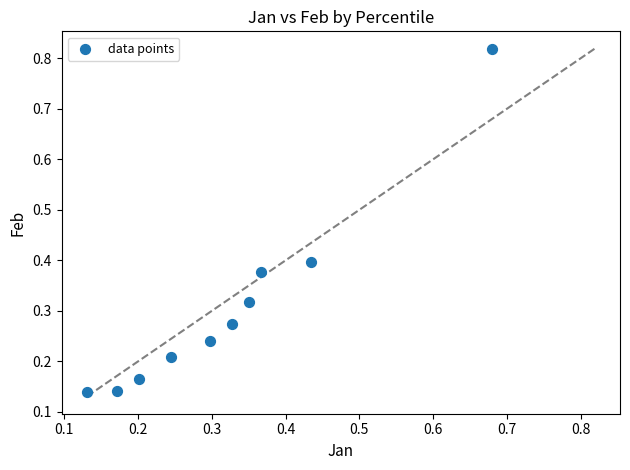

What is the range of X values (max minus min)?

0.5